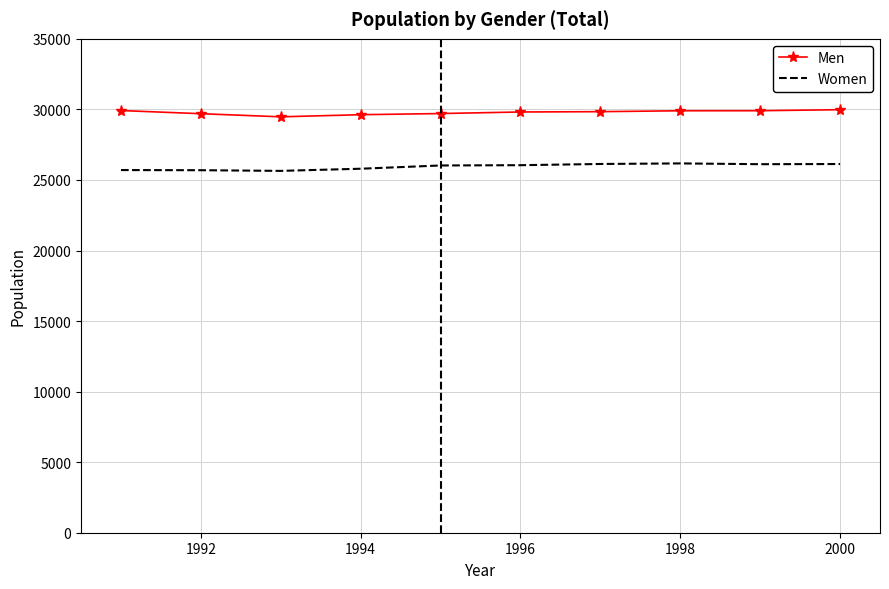

True or false: Women and Men intersect in this chart.

False